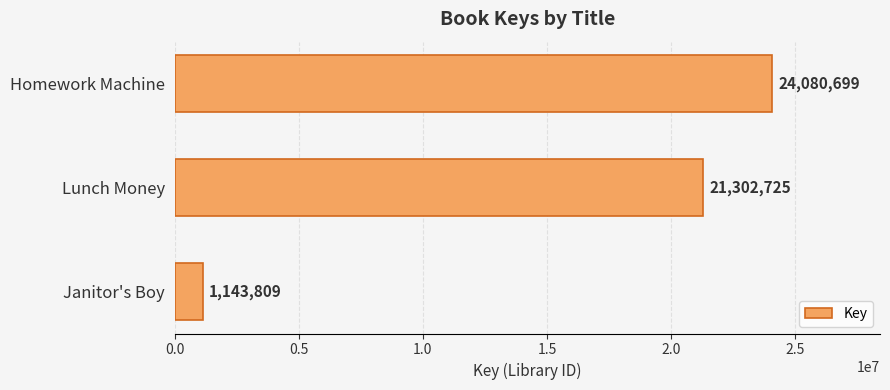

Reading top to bottom, extract all data points from this chart.

Homework Machine=24080699	Lunch Money=21302725	Janitor's Boy=1143809